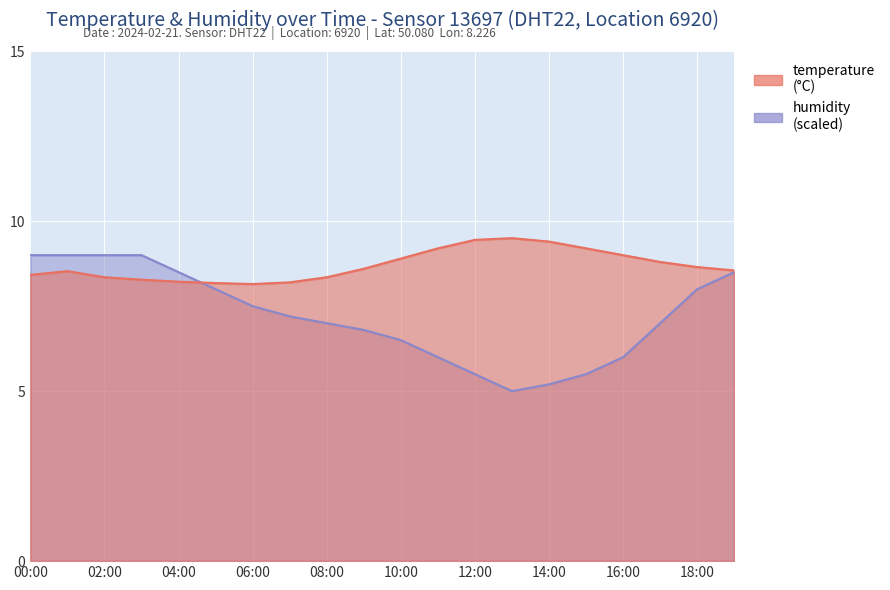

Rank the series by their average value, from lowest to highest.

humidity, temperature